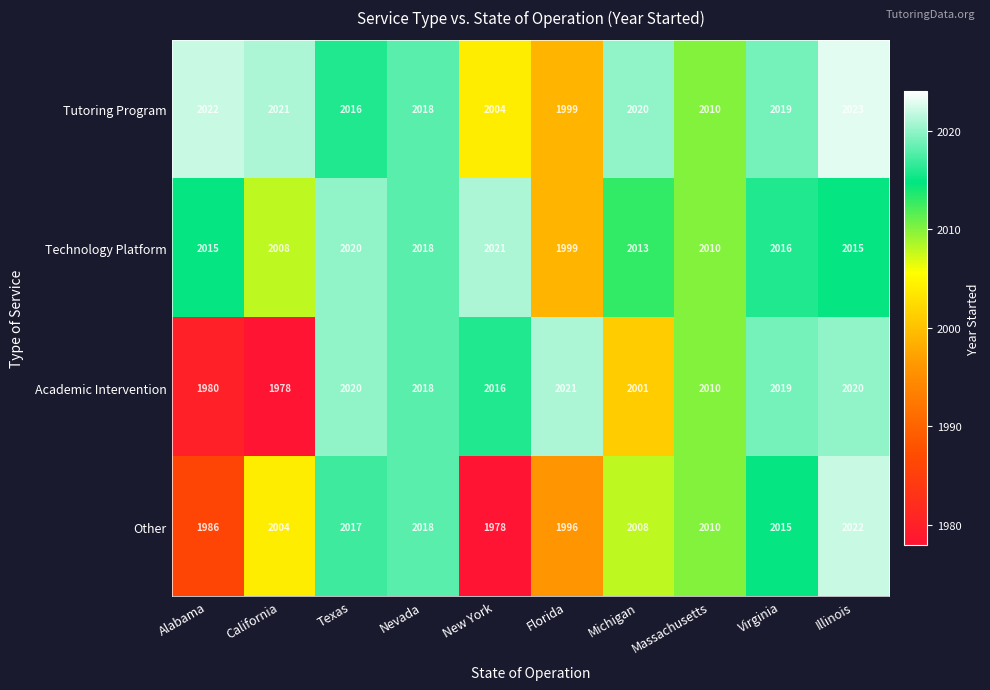

What is the difference between the maximum and second lowest values in the Technology Platform series?

13